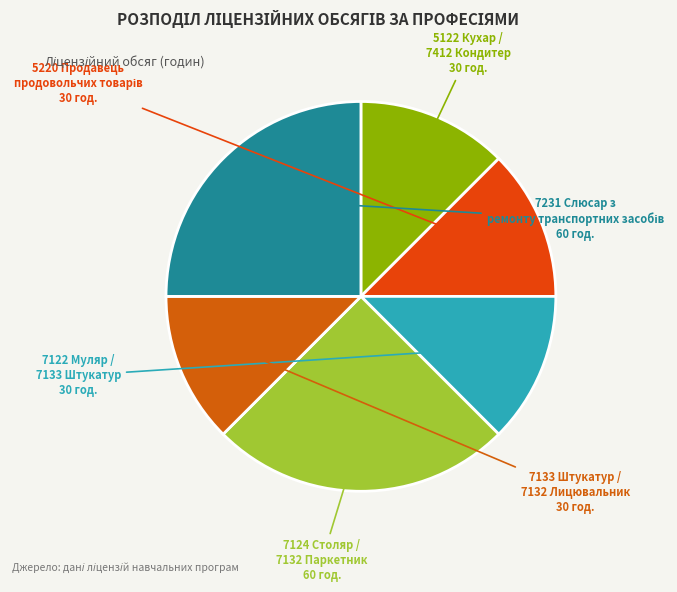

To the nearest percent, what is the average slice percentage?

17%